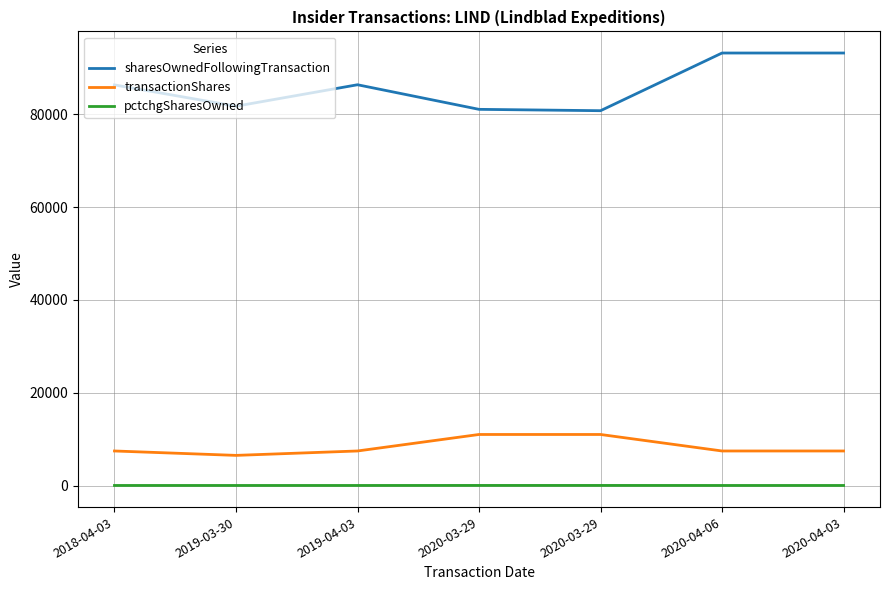

True or false: transactionShares and sharesOwnedFollowingTransaction intersect in this chart.

False